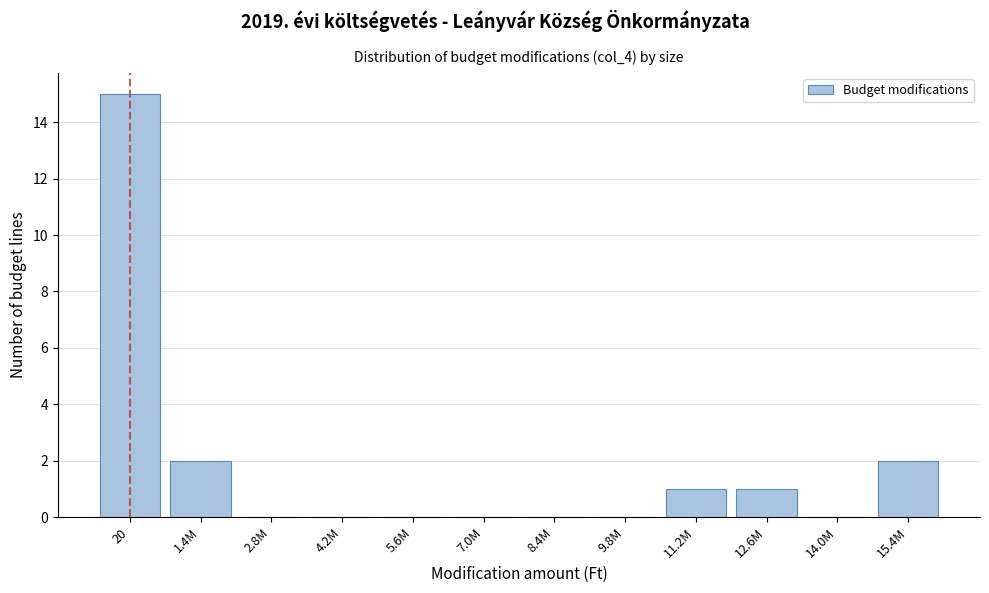

Reading left to right, what are all the values shown in this chart?

20=15	1.4M=2	2.8M=0	4.2M=0	5.6M=0	7.0M=0	8.4M=0	9.8M=0	11.2M=1	12.6M=1	14.0M=0	15.4M=2